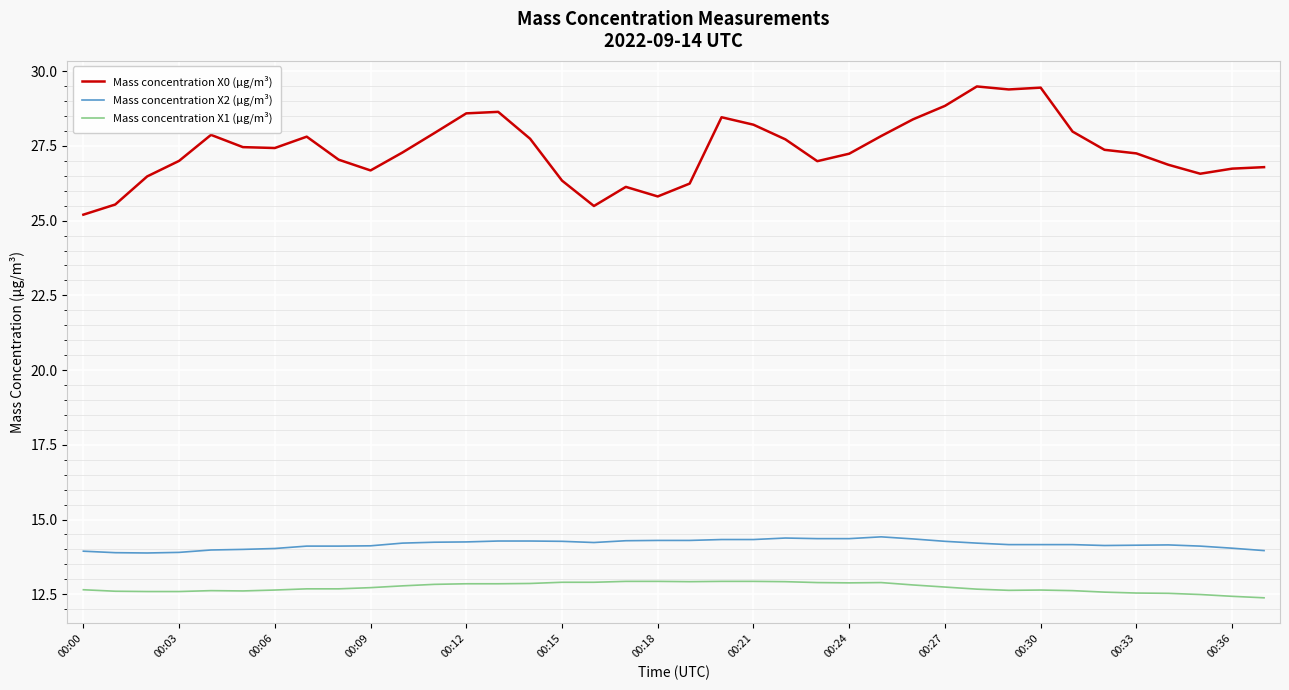

True or false: Mass concentration X0 (μg/m³) and Mass concentration X1 (μg/m³) intersect in this chart.

False